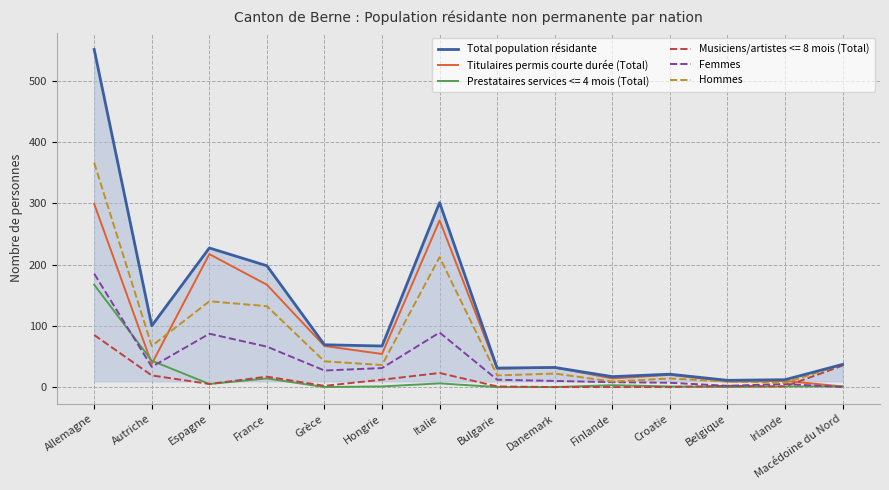

What is the sum of all Total population résidante values?

1674